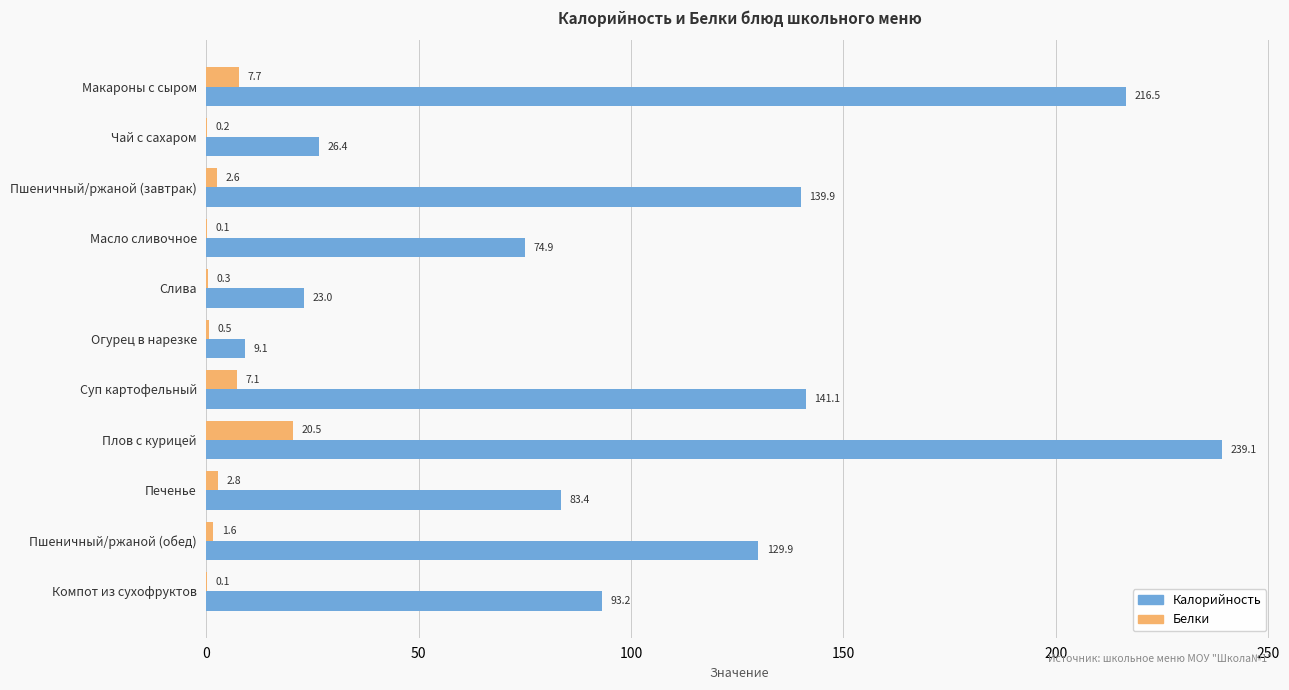

Which series has the largest total across all categories?

Калорийность